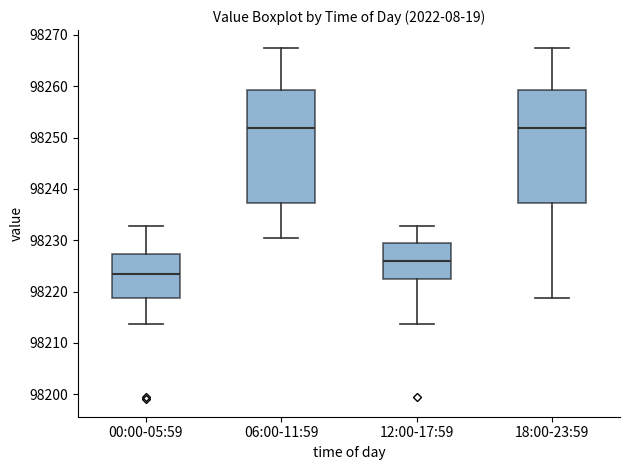

Reading left to right, transcribe this box plot: for each box, give where its median line is, the range the box spans, and where its two whiskers end, as read against the y-axis. The values are not printed on the chart, so give them approximately, as read against the axis.

00:00-05:59: median 98223, box 98219 to 98227, whiskers 98214 to 98233
06:00-11:59: median 98252, box 98237 to 98259, whiskers 98230 to 98268
12:00-17:59: median 98226, box 98223 to 98229, whiskers 98214 to 98233
18:00-23:59: median 98252, box 98237 to 98259, whiskers 98219 to 98268